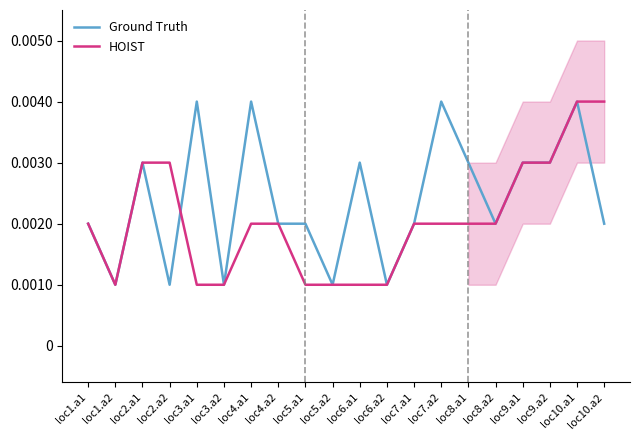

Count the Ground Truth values in the range 0 to 1.

20